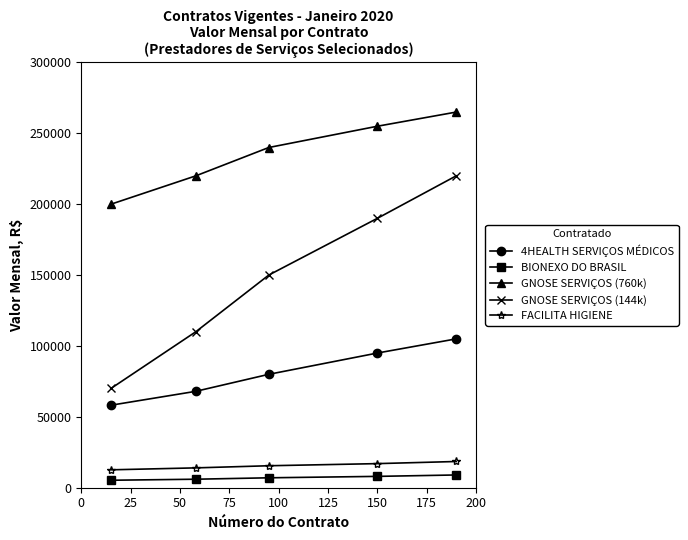

What is the value of the BIONEXO DO BRASIL point at the 3rd from the left?

7000.0